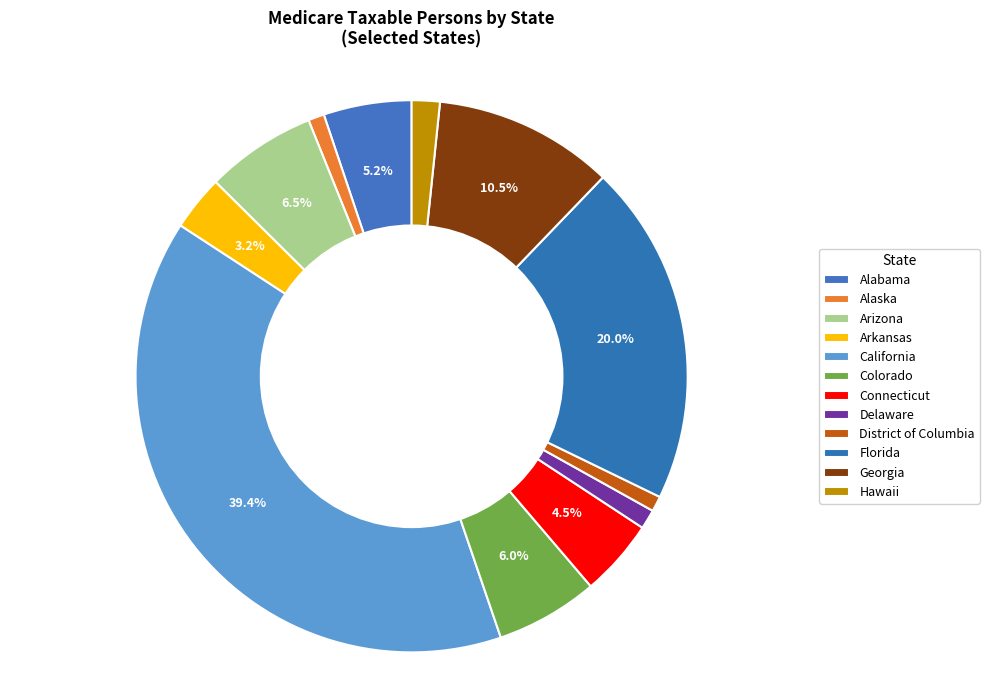

Is it true that Colorado is 6% of the pie?

True